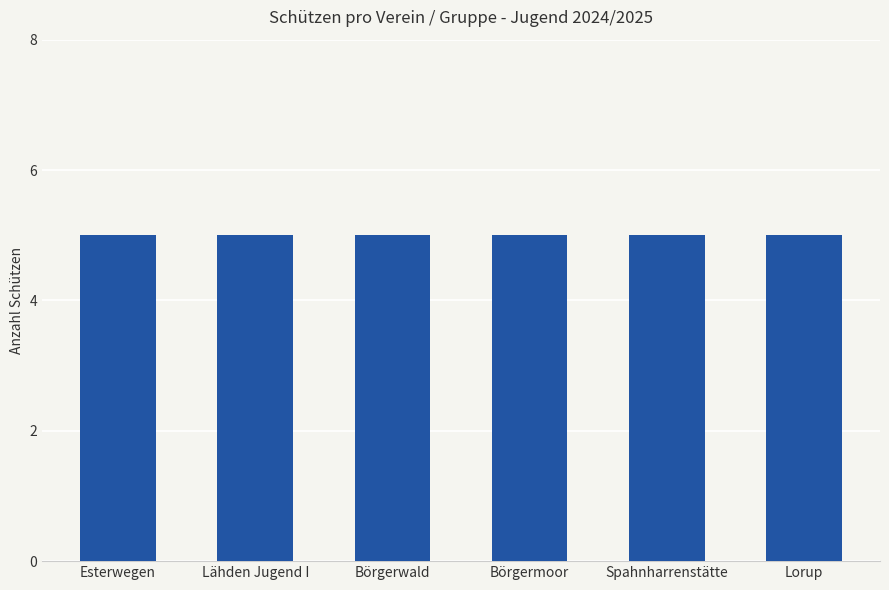

Are the bars grouped side by side (vs. stacked)?

Yes